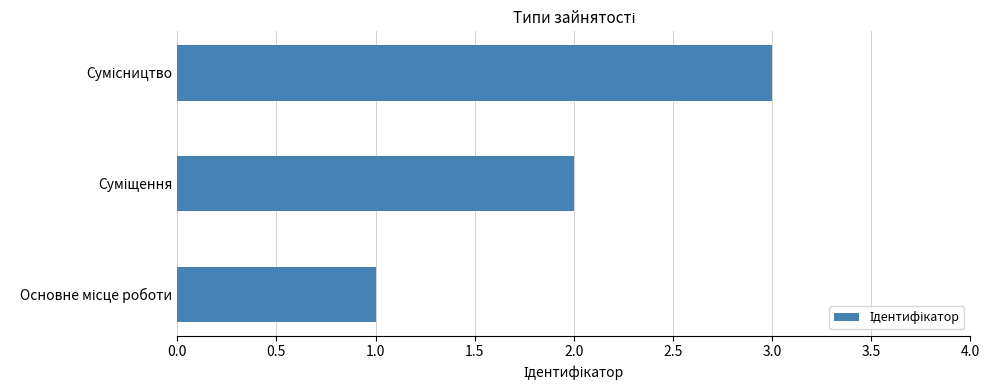

How many distinct data groups are displayed?

1